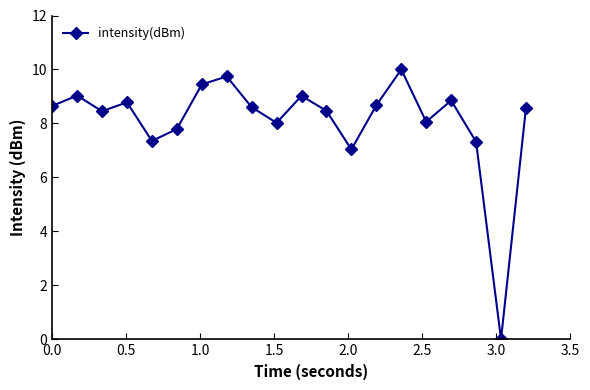

What is the value of the 13th point from the left?

7.0